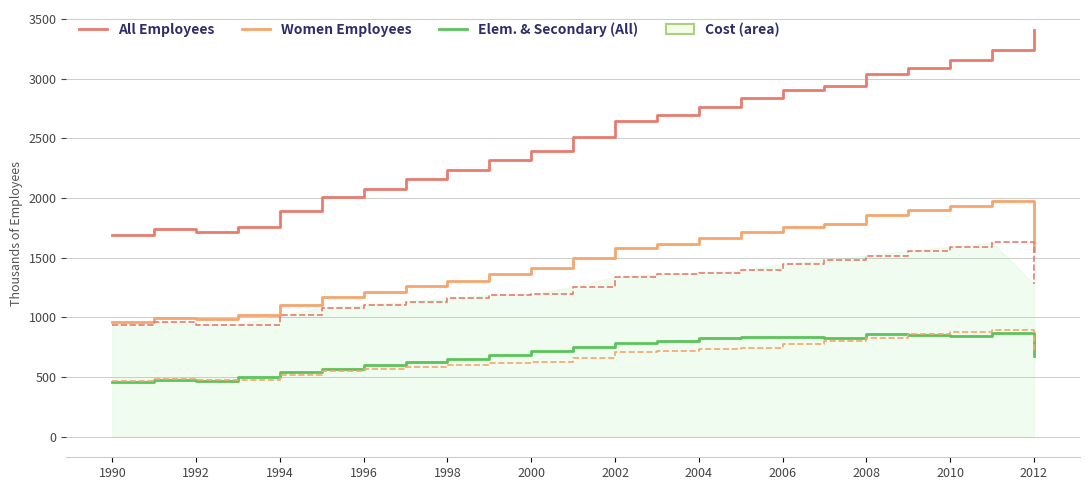

What is the maximum value shown in the chart?

3403.4